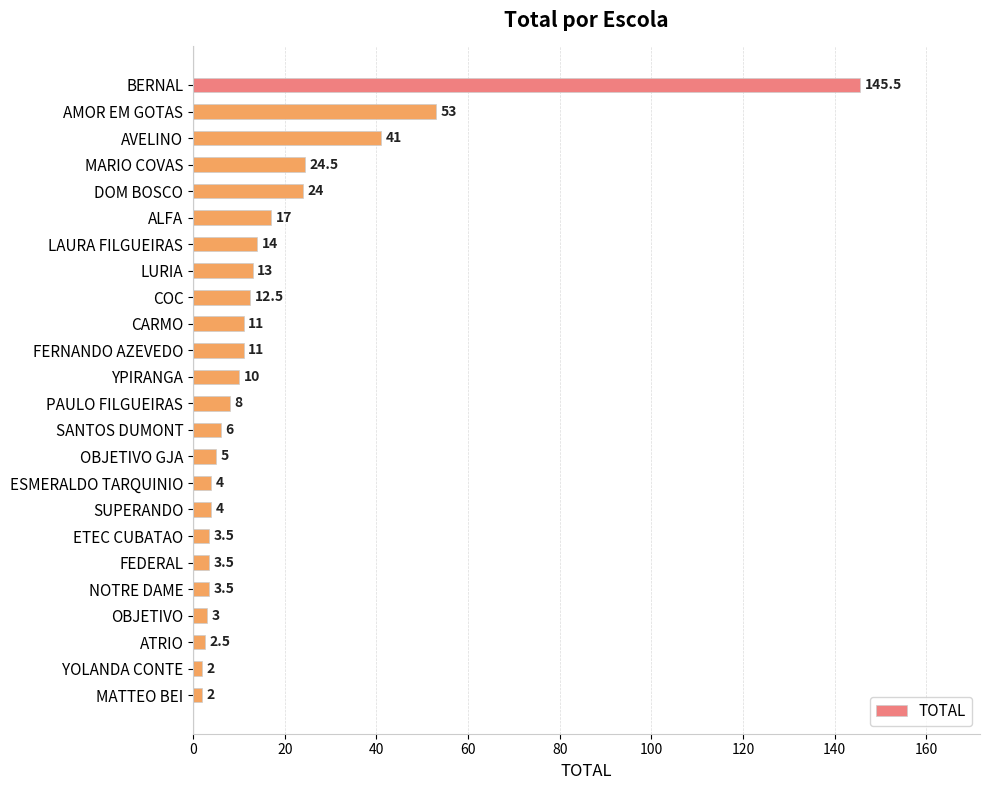

Does the chart contain stacked bars?

No